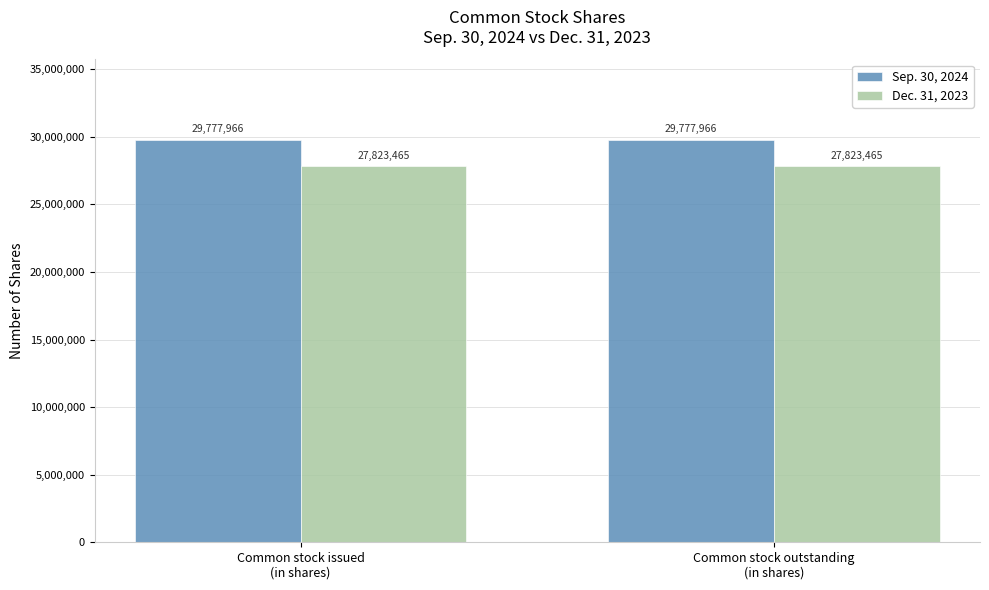

True or false: Dec. 31, 2023 has a value of 27823465 at Common stock issued
(in shares).

True